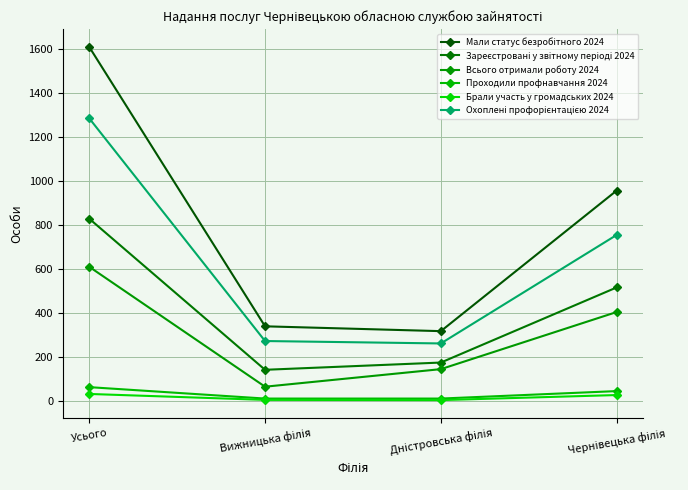

Reading left to right, list all the values displayed in this chart.

Мали статус безробітного 2024: Усього=1610	Вижницька філія=338	Дністровська філія=316	Чернівецька філія=956
Зареєстровані у звітному періоді 2024: Усього=828	Вижницька філія=140	Дністровська філія=173	Чернівецька філія=515
Всього отримали роботу 2024: Усього=609	Вижницька філія=63	Дністровська філія=143	Чернівецька філія=403
Проходили профнавчання 2024: Усього=61	Вижницька філія=9	Дністровська філія=9	Чернівецька філія=43
Брали участь у громадських 2024: Усього=30	Вижницька філія=3	Дністровська філія=2	Чернівецька філія=25
Охоплені профорієнтацією 2024: Усього=1285	Вижницька філія=271	Дністровська філія=260	Чернівецька філія=754